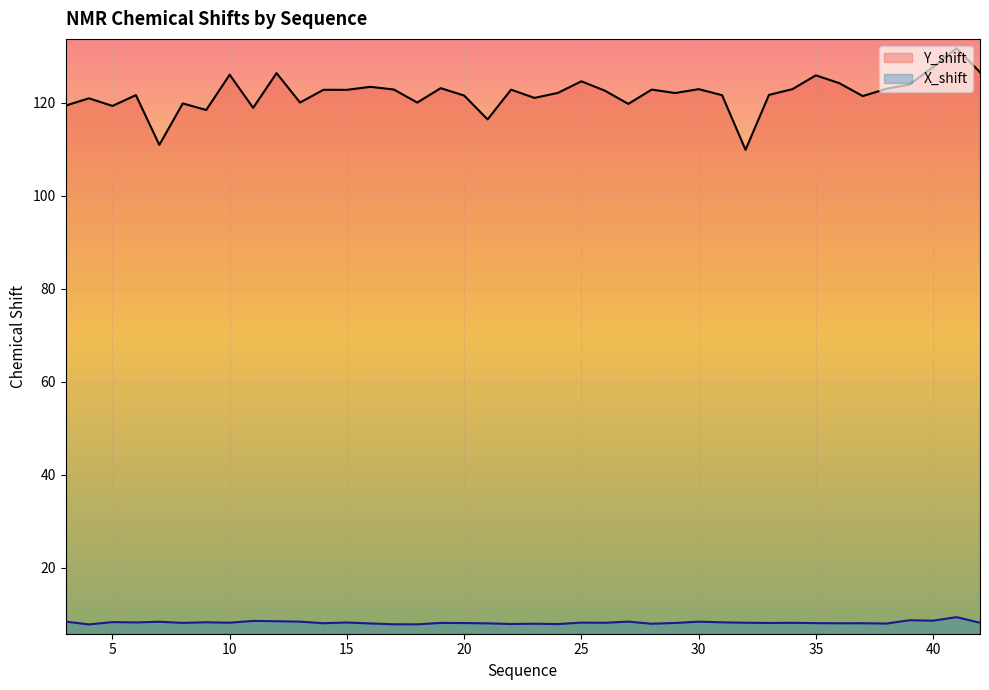

At which category does Y_shift reach its first local valley?

5